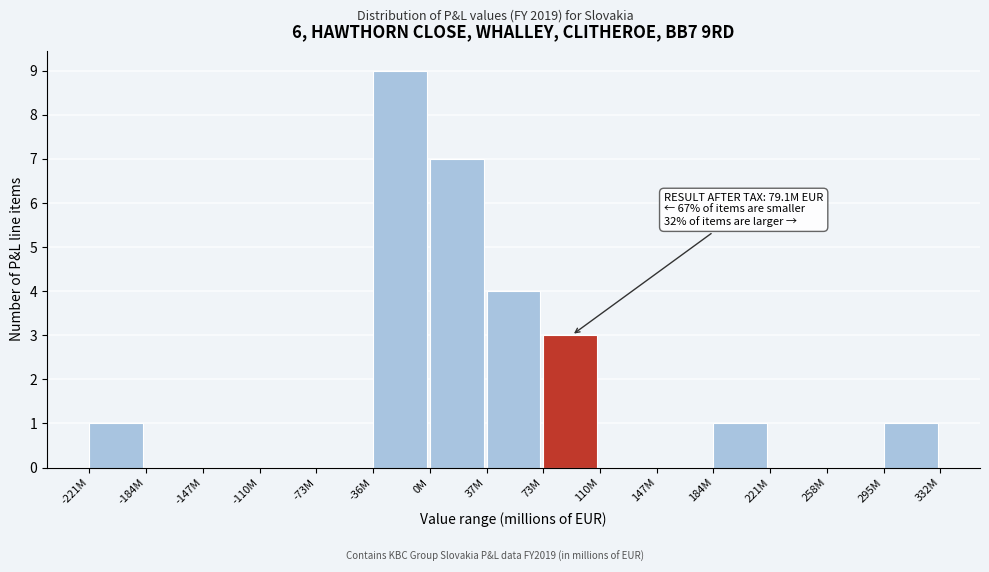

Reading right to left, what are all the values shown in this chart?

295M=1	258M=0	221M=0	184M=1	147M=0	110M=0	73M=3	37M=4	0M=7	-36M=9	-73M=0	-110M=0	-147M=0	-184M=0	-221M=1